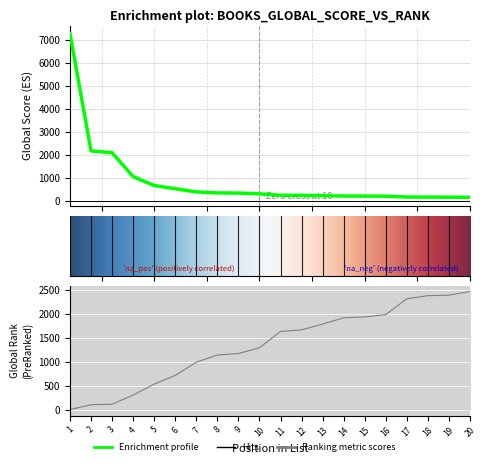

What is the difference between the maximum and minimum values in the Global Rank series?

2469